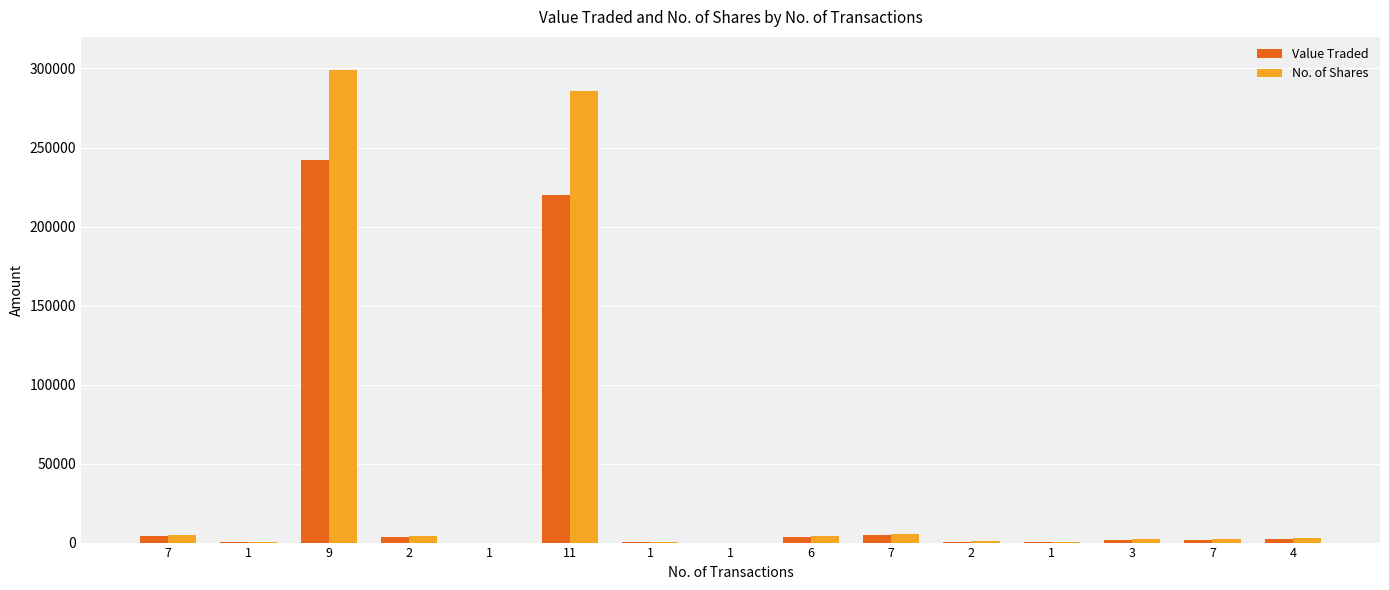

How many groups of bars are there?

15